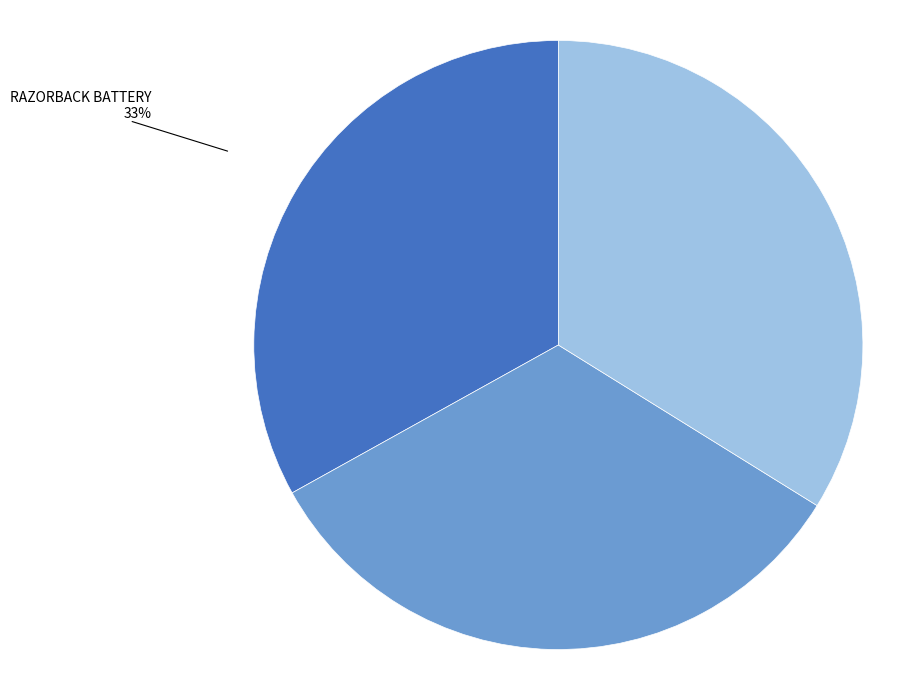

Which slice is the largest?

RED ROBIN MINE